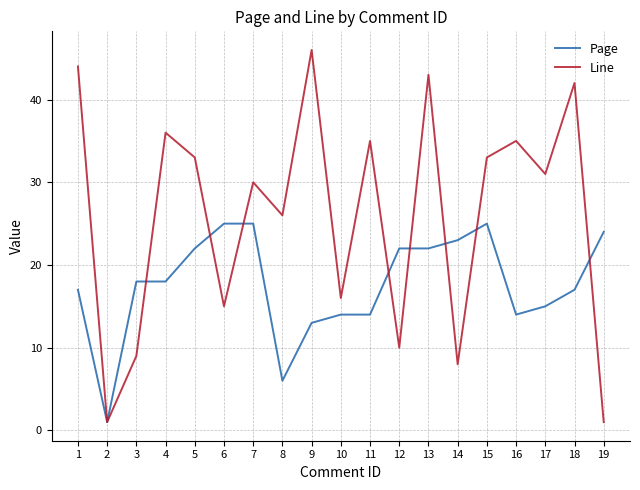

At 14, list the series in order from largest to smallest.

Page, Line